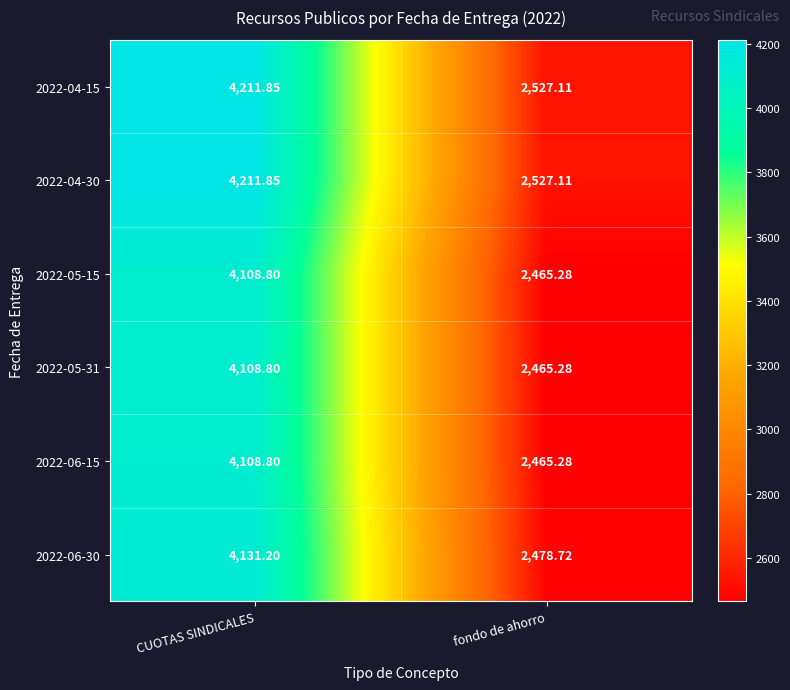

Where does the 2022-06-15 series first go above 4108?

CUOTAS SINDICALES